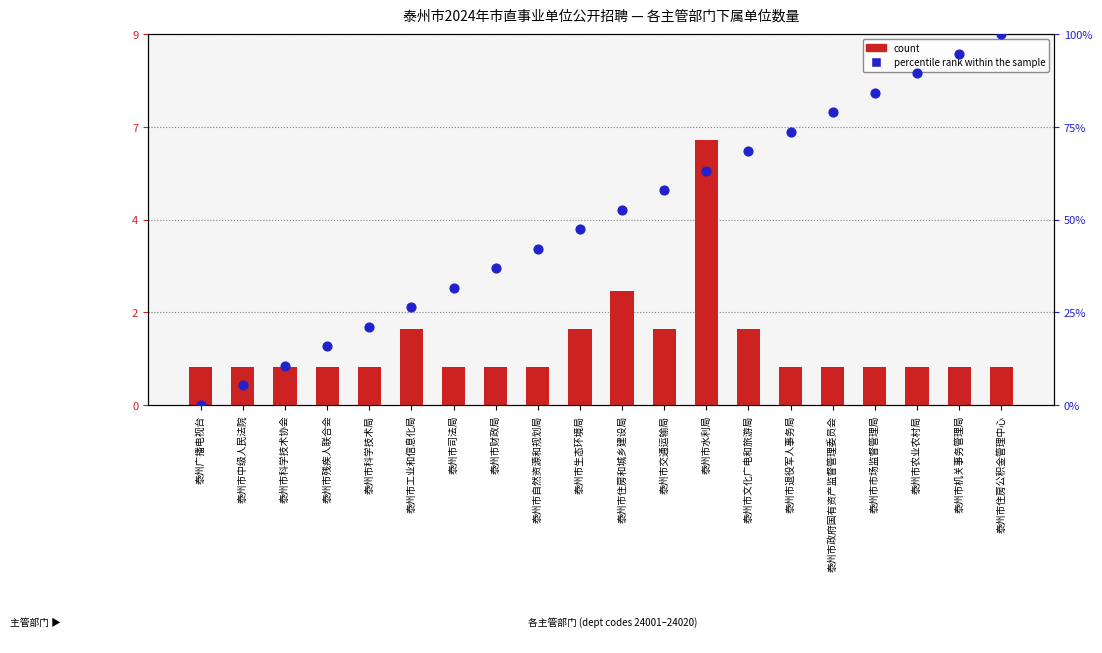

Which series reaches the maximum Y coordinate?

percentile rank within the sample